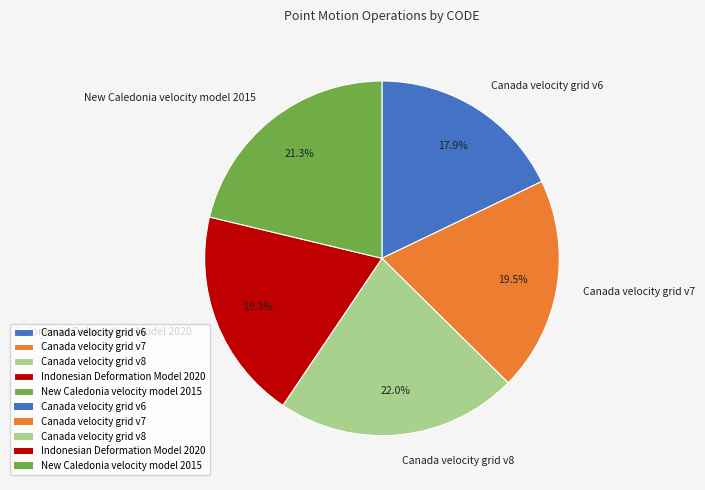

To the nearest percent, what is the difference between the Canada velocity grid v6 and New Caledonia velocity model 2015 slice percentages?

3%